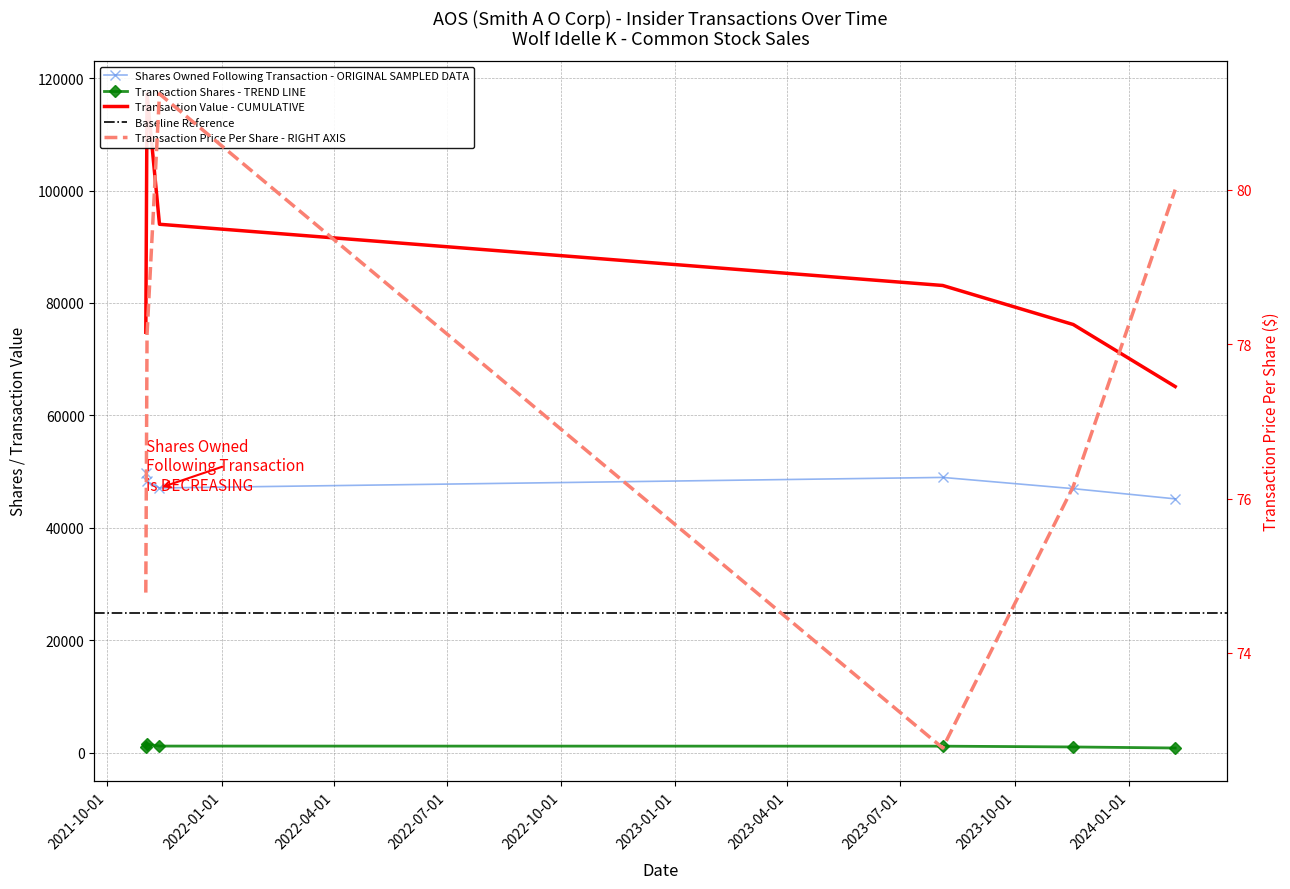

The transactionValue series shows 83103.0 at 2023-08-04. True or false?

True